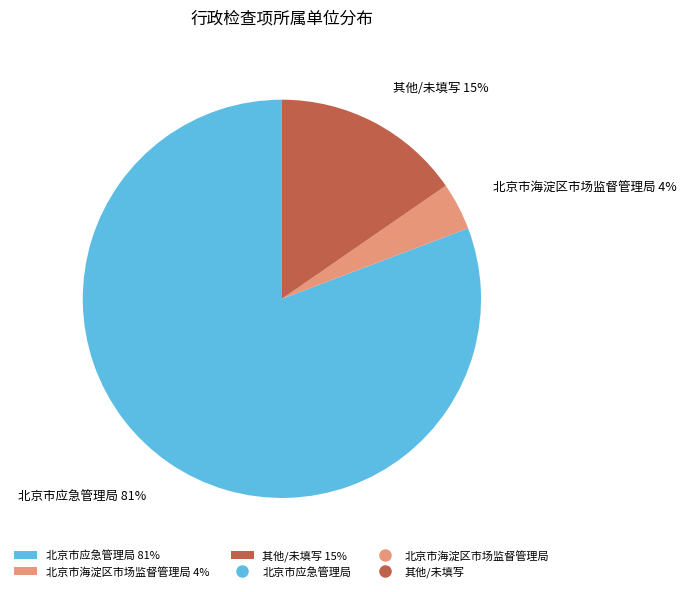

Do 其他/未填写 15% and 北京市海淀区市场监督管理局 4% together represent more than half of the pie?

No